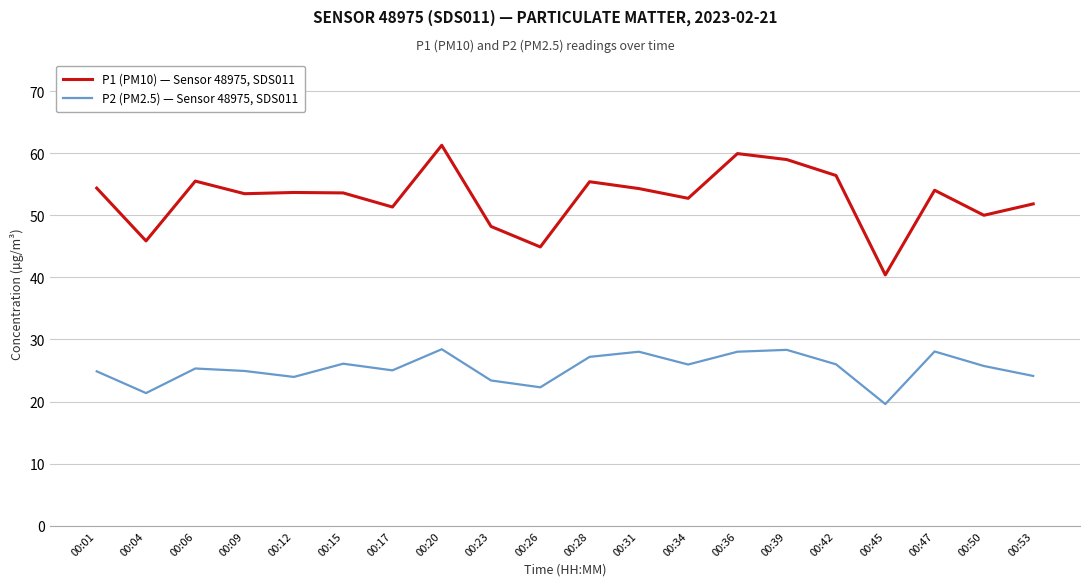

What is the sum of the P1 (PM10) — Sensor 48975, SDS011 values at 00:50 and 00:34?

102.7